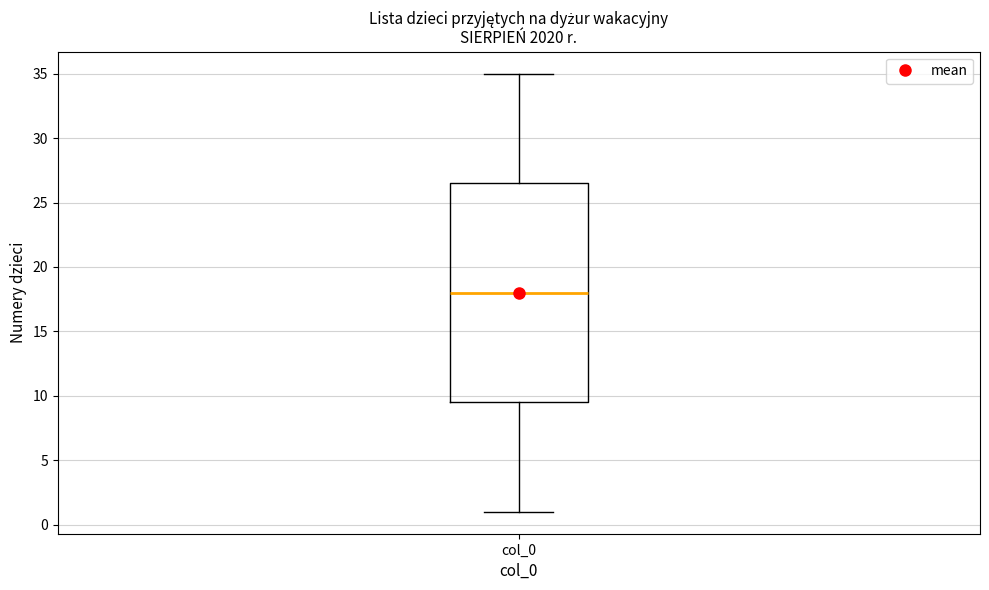

Where is the lower edge of the box for col_0 on the y-axis? The values are not printed on the chart, so give them approximately, as read against the axis.

9.5